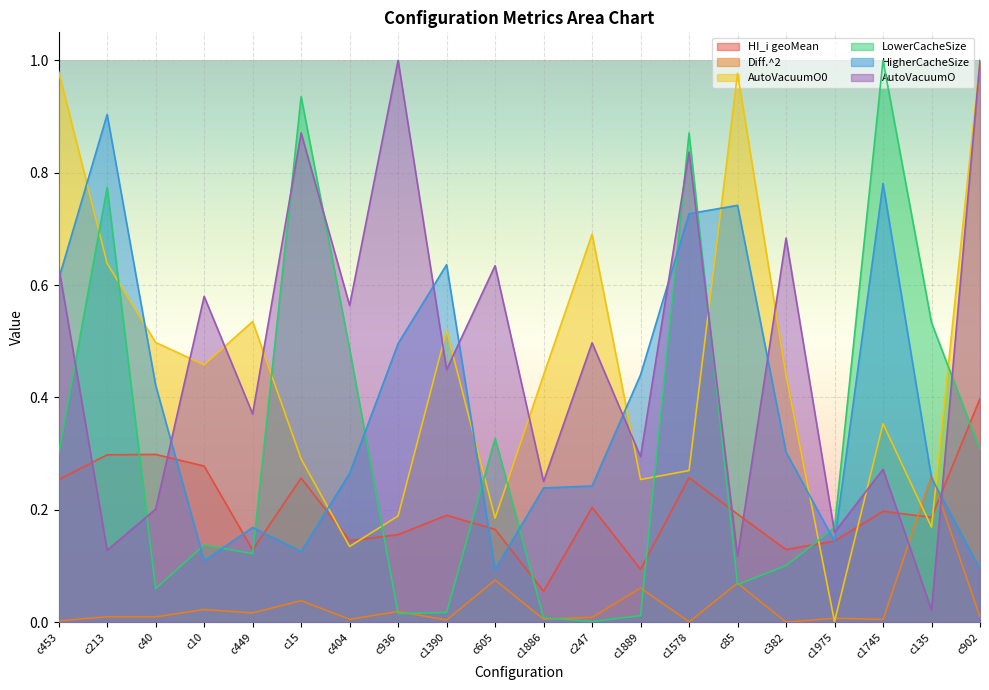

Which series has the widest spread of values?

AutoVacuumO0